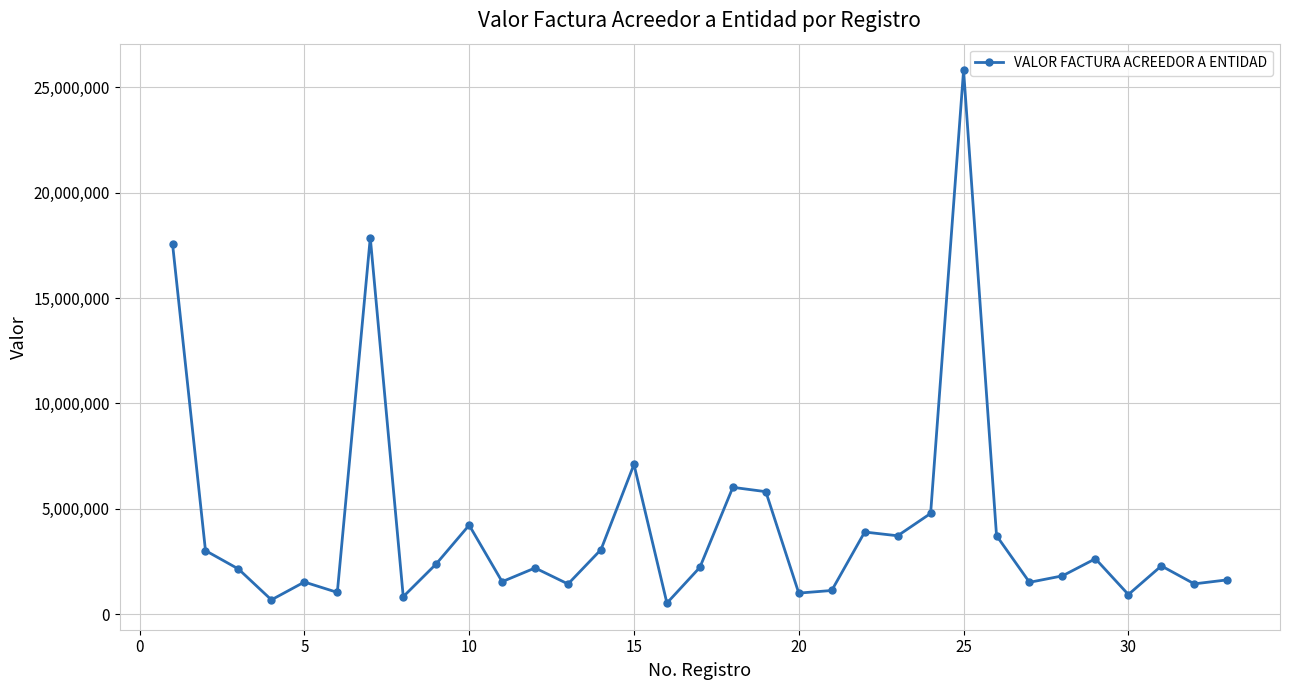

What is the difference between the maximum and minimum values?

25291451